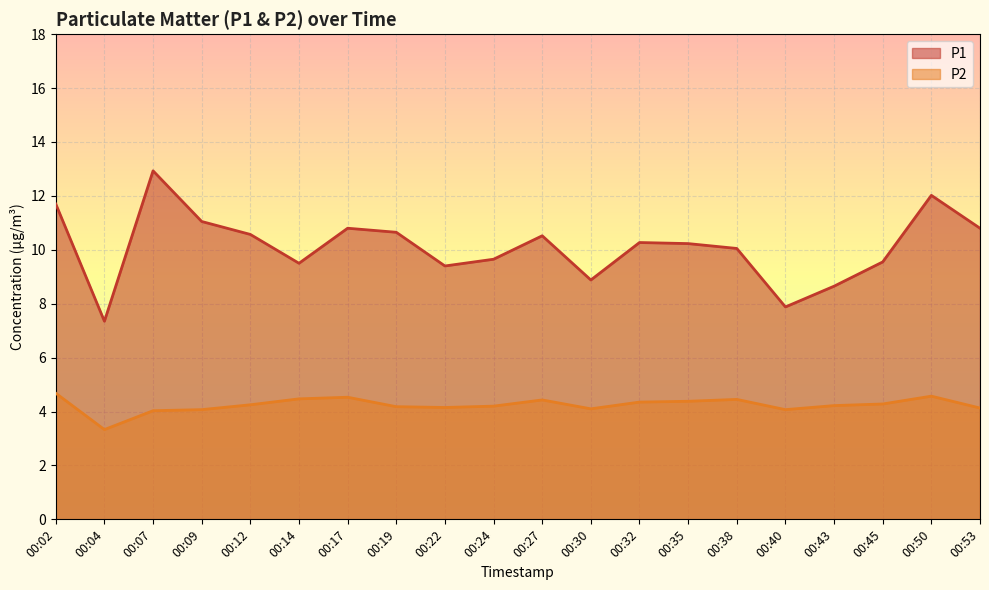

Reading left to right, extract all data points from this chart.

P1: 11.7	7.3	12.9	11.1	10.6	9.5	10.8	10.7	9.4	9.7	10.5	8.9	10.3	10.2	10.1	7.9	8.7	9.6	12.0	10.8
P2: 4.7	3.3	4.0	4.1	4.2	4.5	4.5	4.2	4.2	4.2	4.4	4.1	4.3	4.4	4.5	4.1	4.2	4.3	4.6	4.1